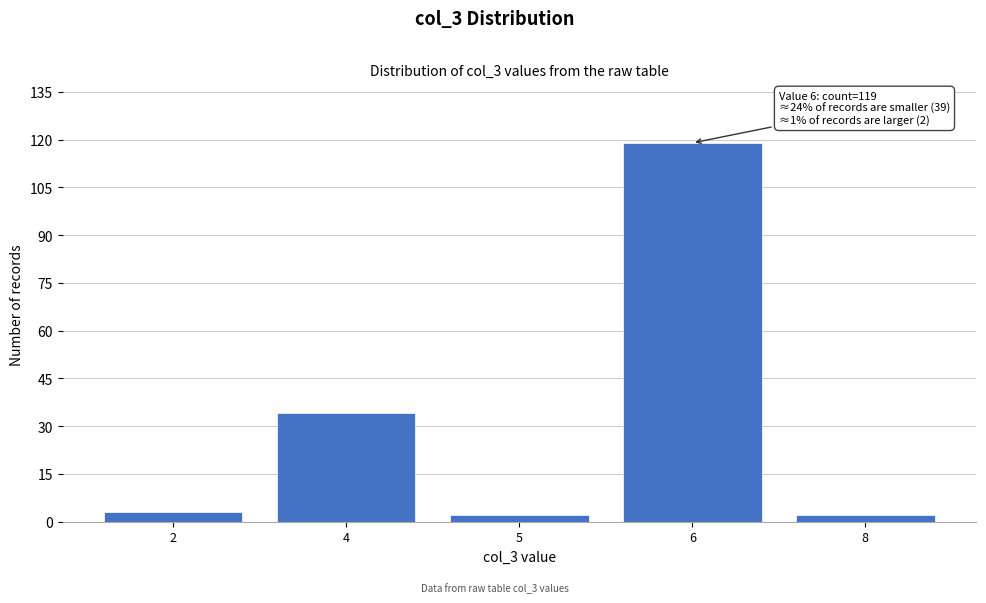

Reading left to right, extract all data points from this chart.

3	34	2	119	2